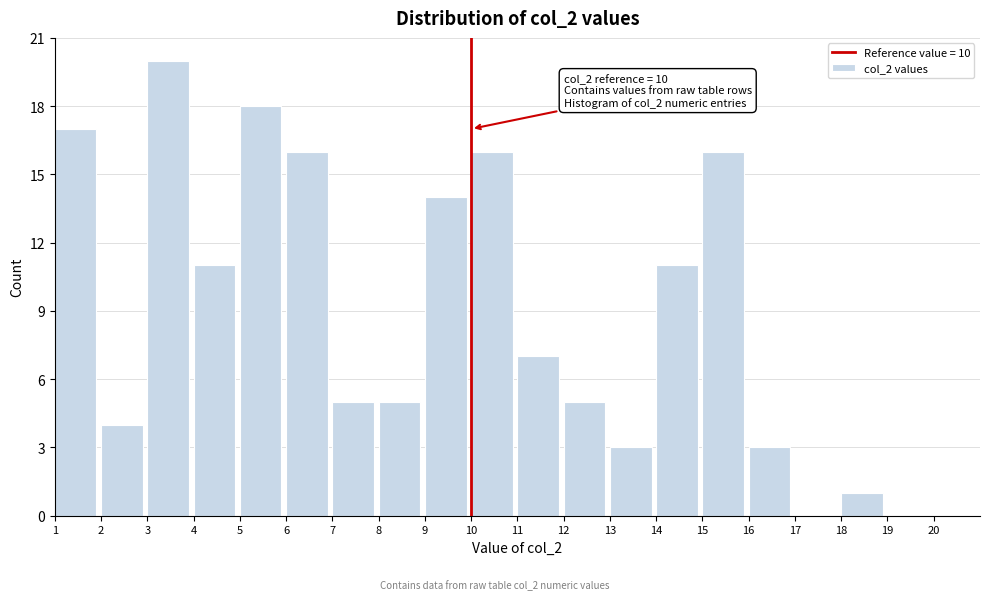

Over which range of the x-axis is the bar tallest?

3 to 4